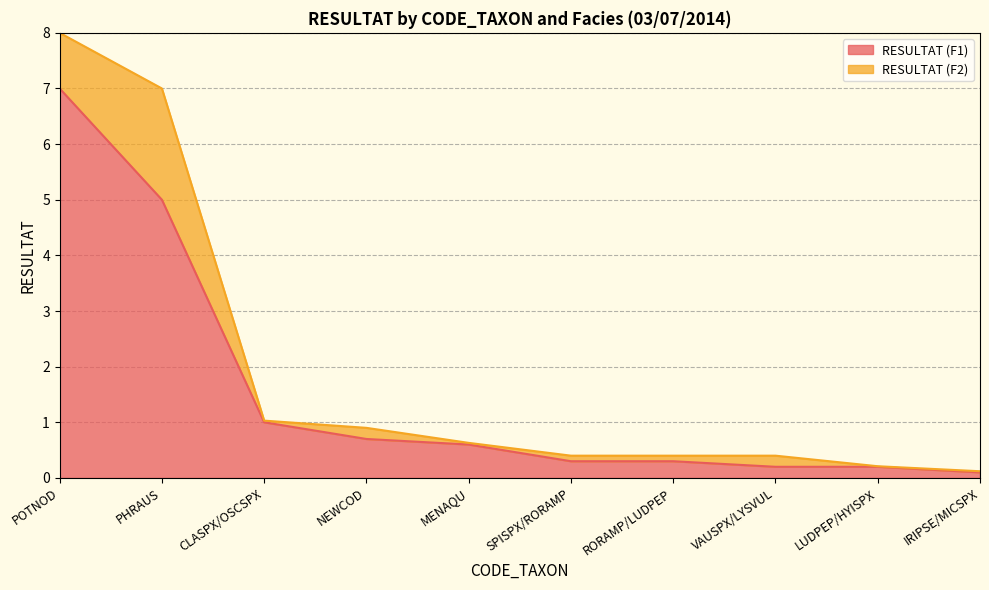

List the labels in order of value, largest first.

POTNOD, PHRAUS, CLASPX/OSCSPX, NEWCOD, MENAQU, SPISPX/RORAMP, RORAMP/LUDPEP, VAUSPX/LYSVUL, LUDPEP/HYISPX, IRIPSE/MICSPX